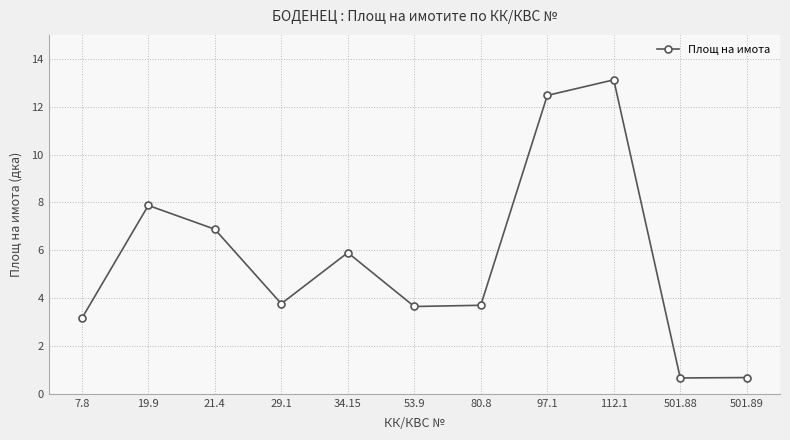

At which category does the chart reach its peak across all series?

112.1